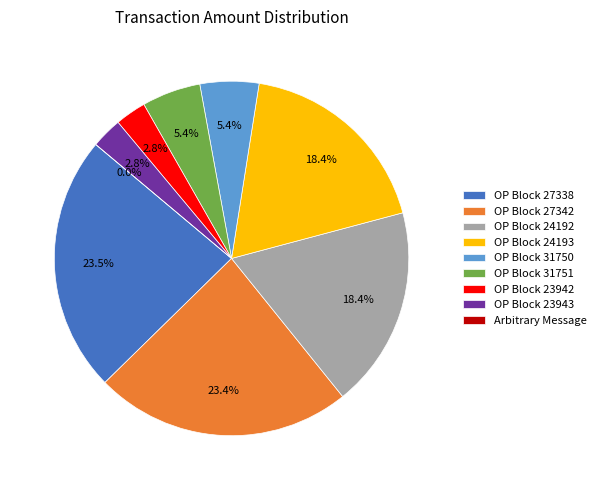

To the nearest percent, what portion does 24192 represent?

18%